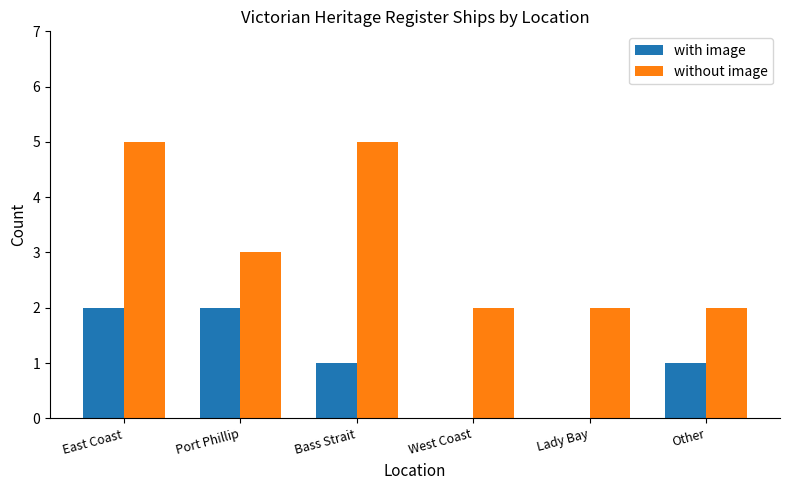

What are all the series names shown in the legend?

with image, without image